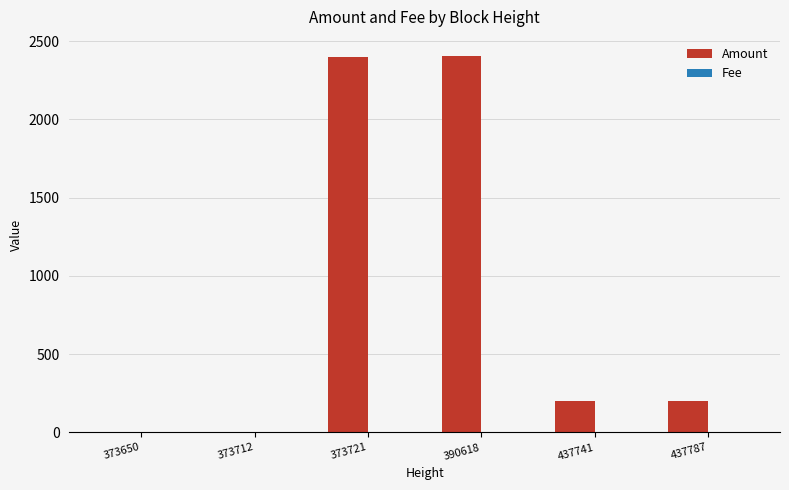

How many groups of bars are there?

6